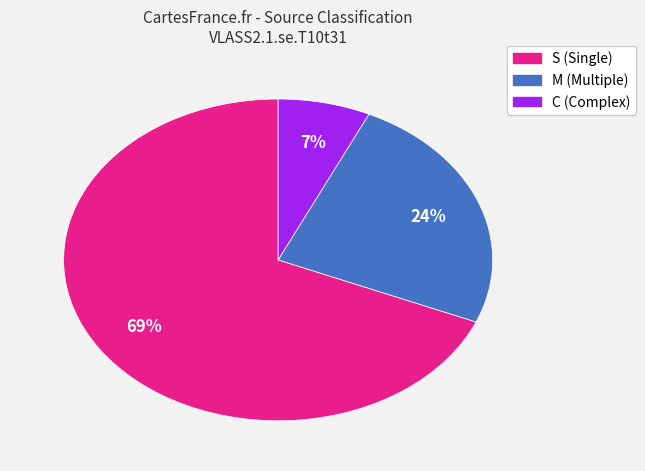

To the nearest percent, what is the combined percentage of C and S?

76%